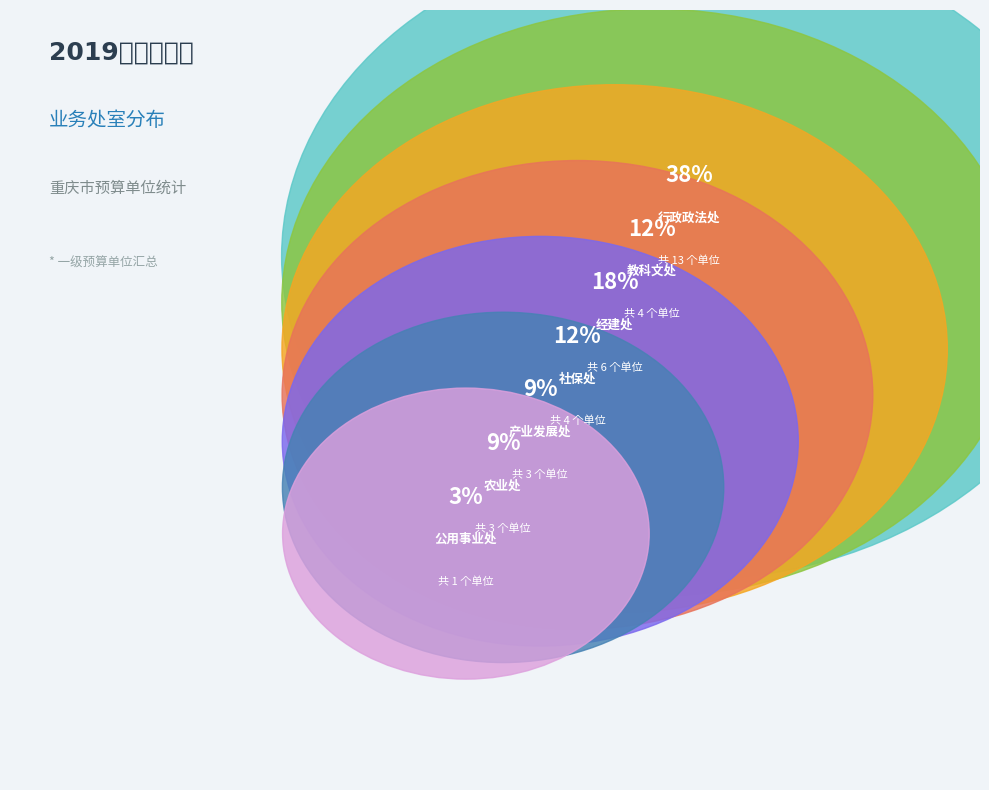

Count the number of slices in the pie.

7